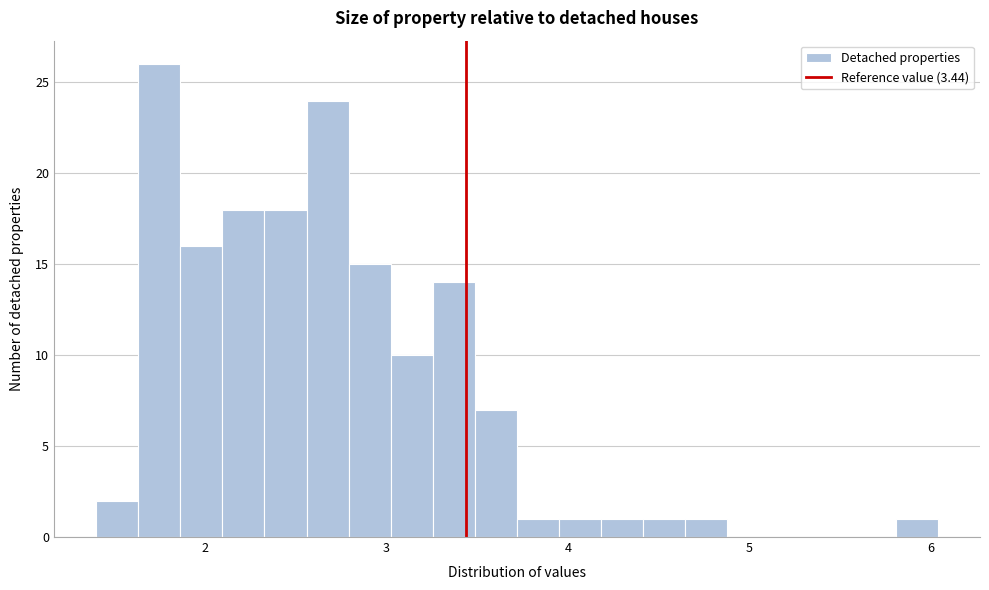

Around what value on the x-axis is the tallest bar? Give the approximate position of its centre, as read against the axis.

1.7